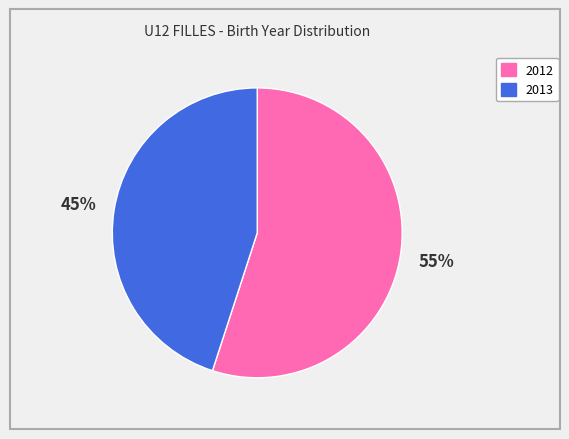

To the nearest percent, what is the combined percentage of 2012 and 2013?

100%